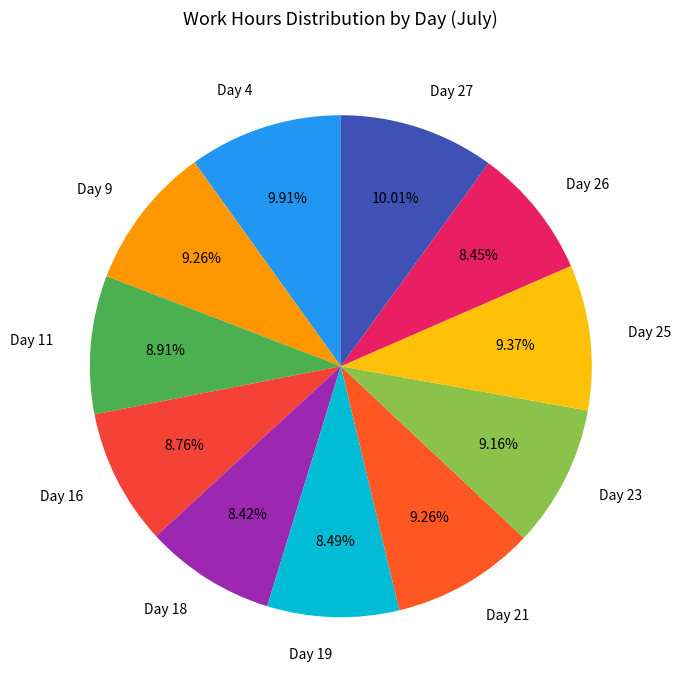

Does Day 18 account for over 50% of the chart?

No